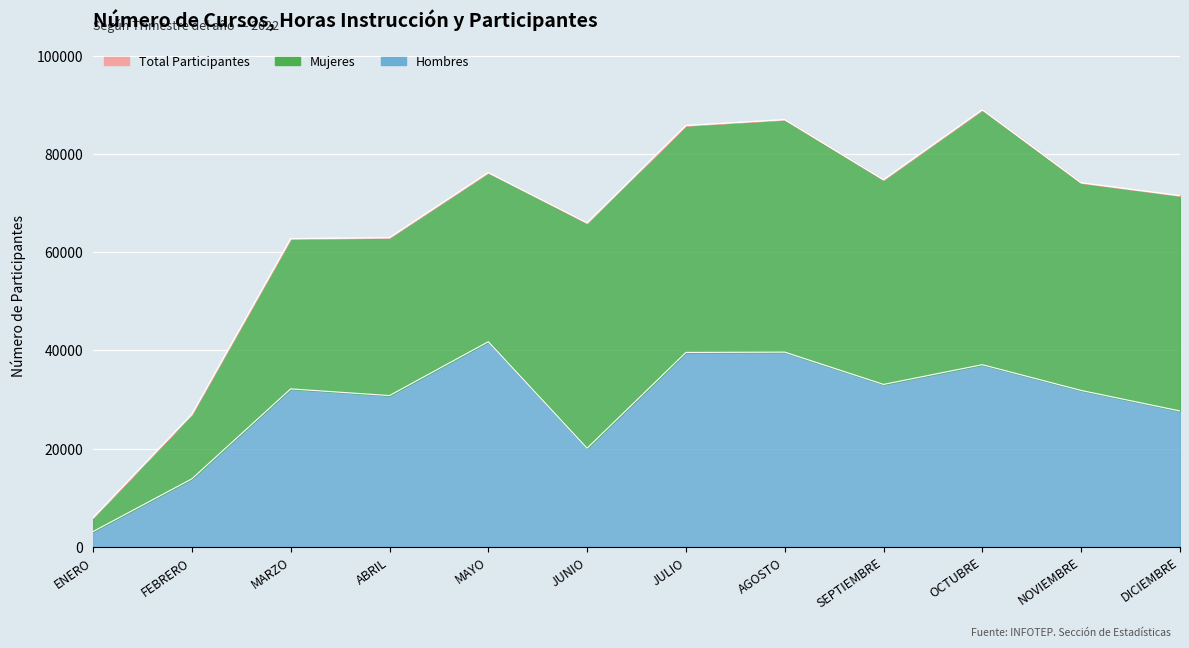

What is the label of the 1st point from the left?

ENERO